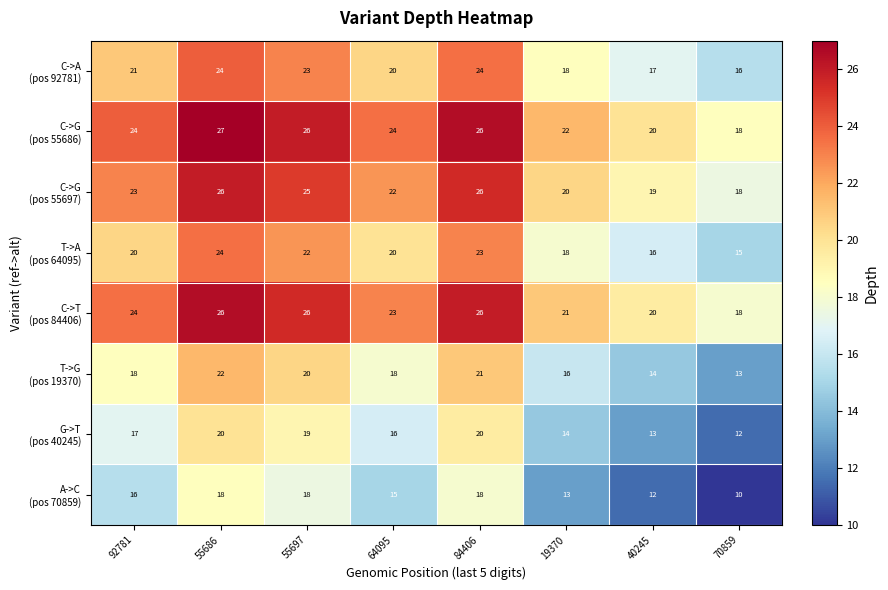

At which category does the chart reach its peak across all series?

55686